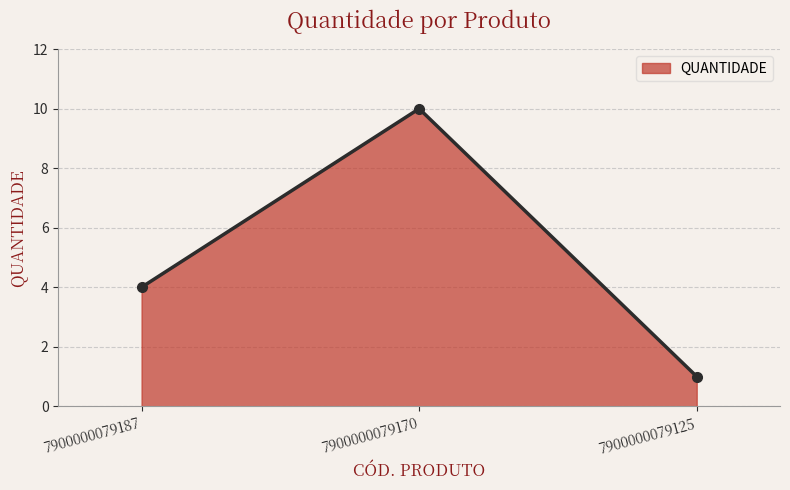

Which has a higher value, 7900000079170 or 7900000079187?

7900000079170